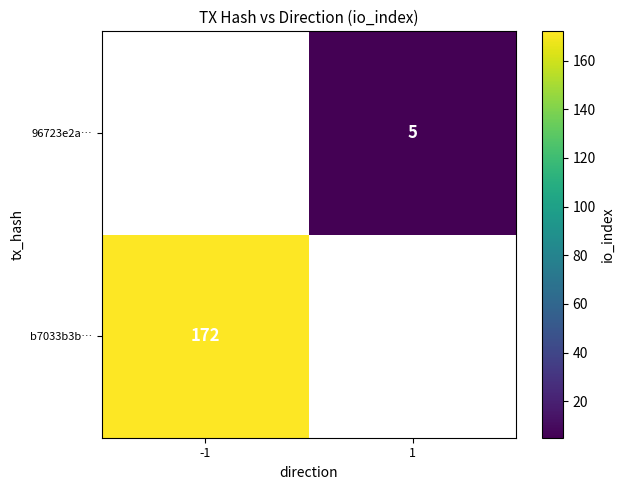

The 96723e2a… series shows 5 at 1. True or false?

True